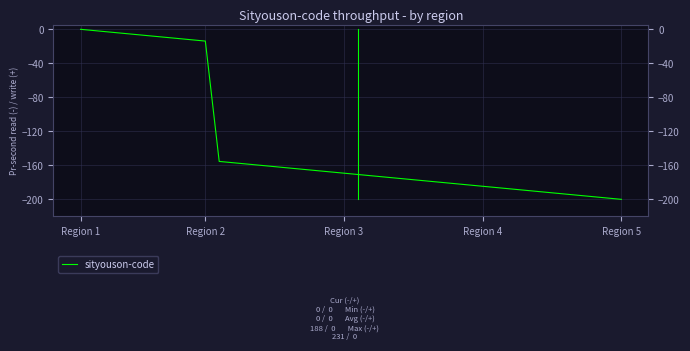

What is the value of the 18th point from the left?

-166.2